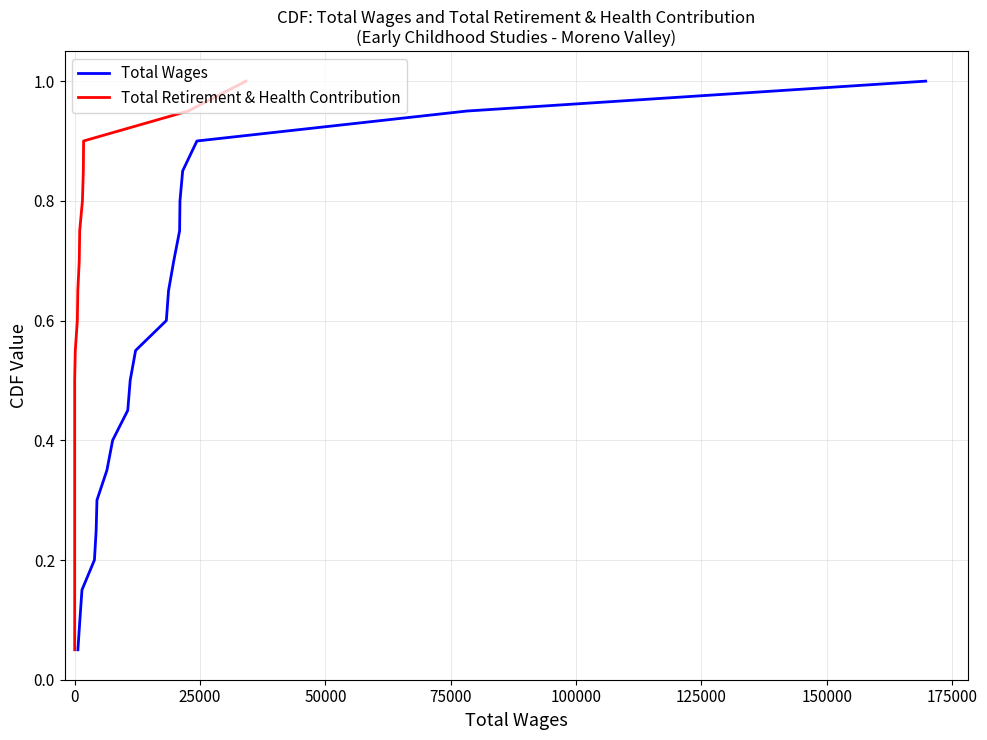

What is the highest value of the Total Wages series?

1.0